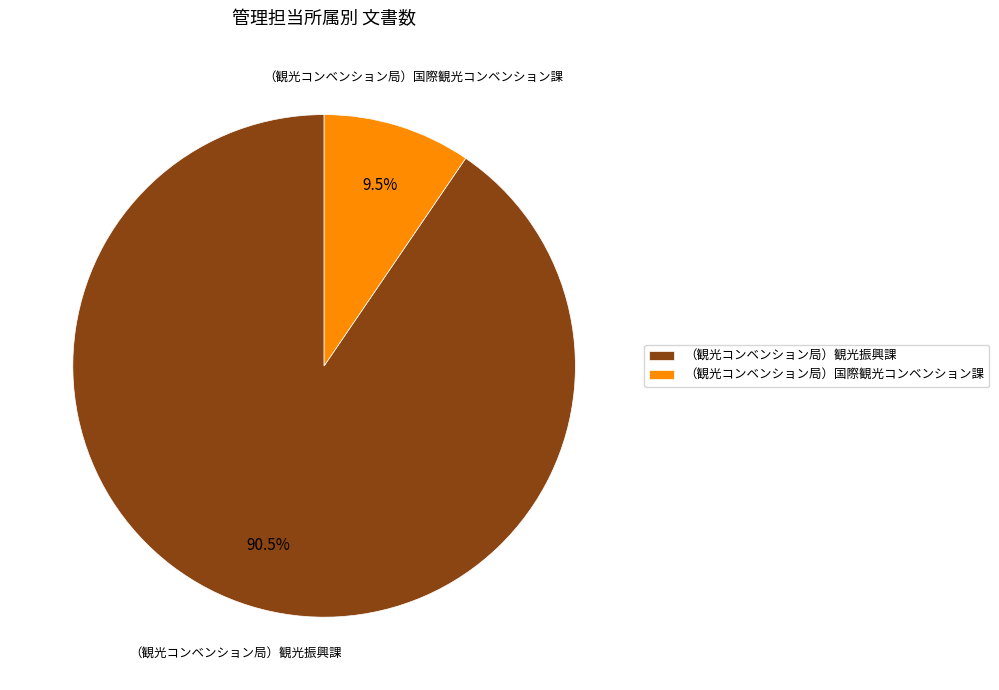

What is the ratio of the value at （観光コンベンション局）観光振興課 to the value at （観光コンベンション局）国際観光コンベンション課?

9.5